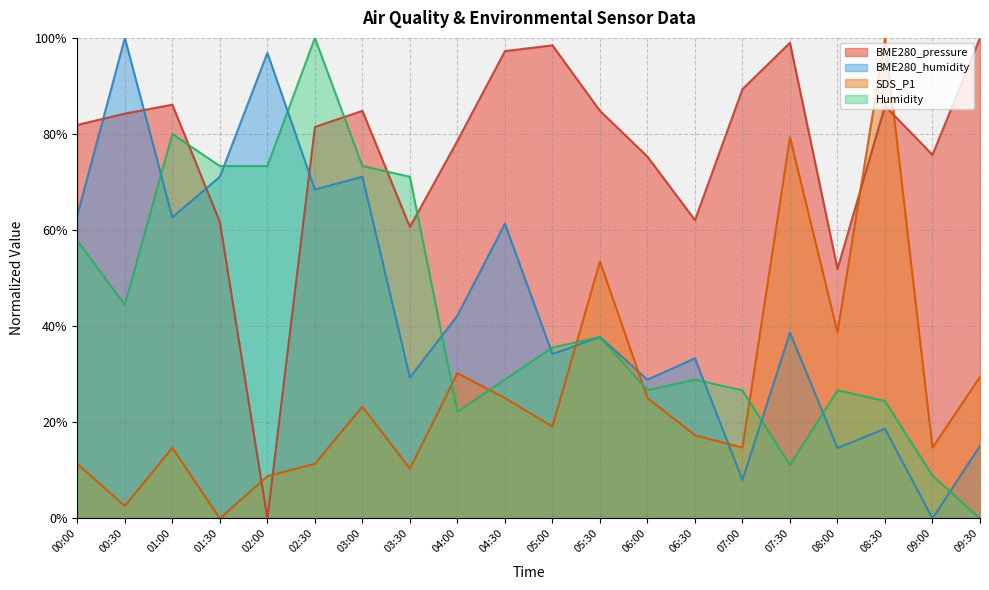

What is the label of the 1st point from the right?

09:30